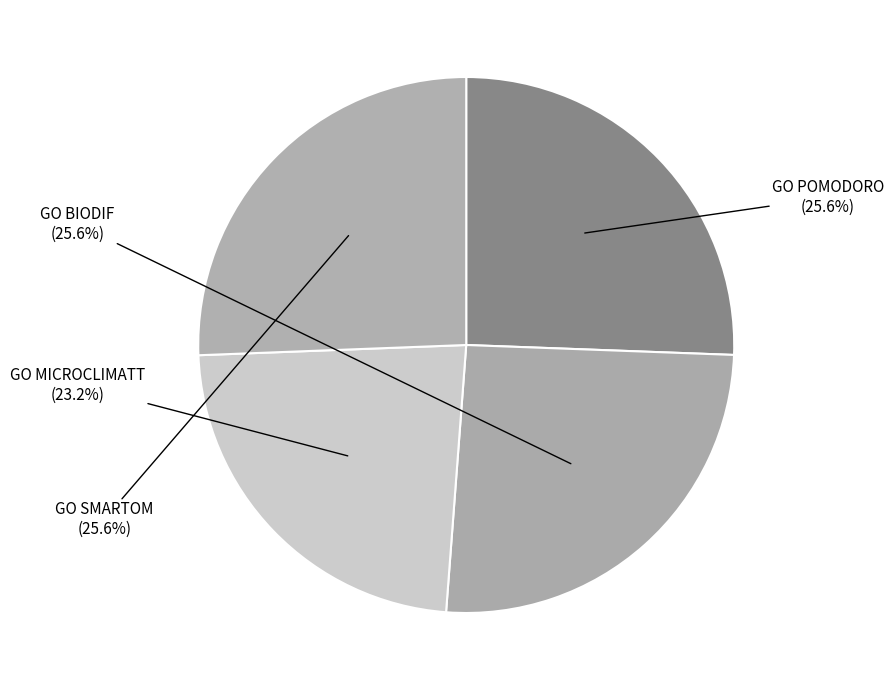

Count the number of slices in the pie.

4